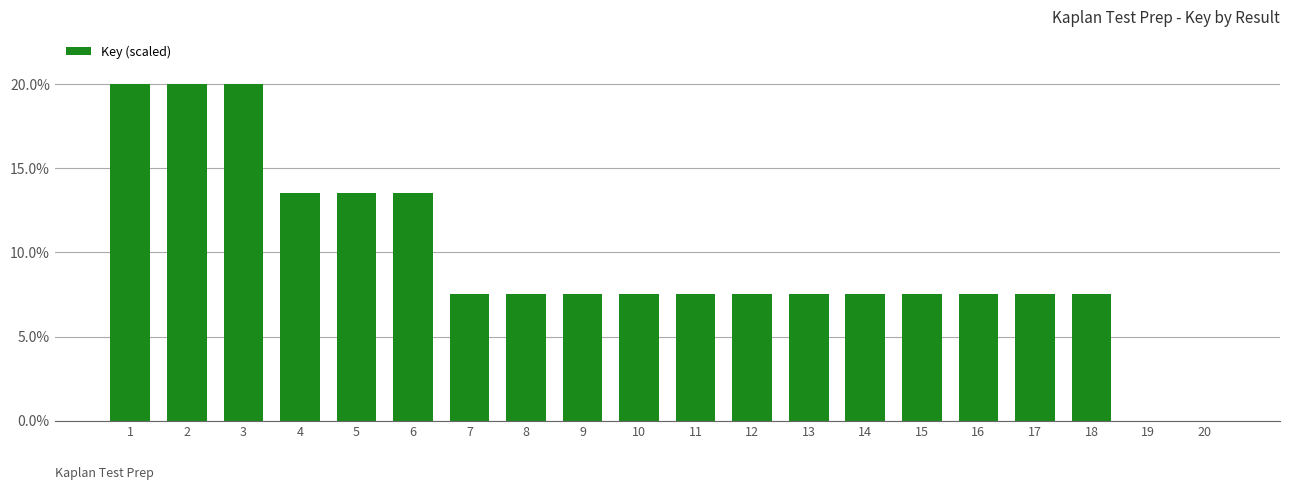

Which has a higher value, 7 or 6?

6